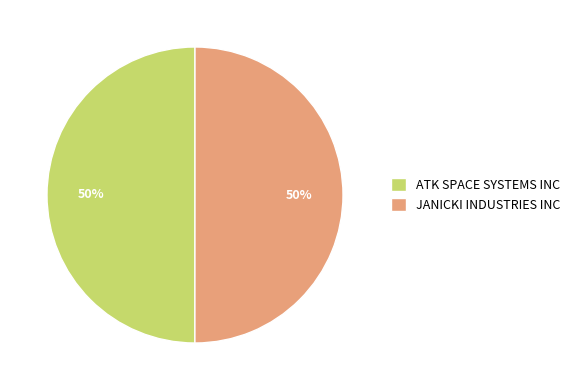

Count the number of slices in the pie.

2